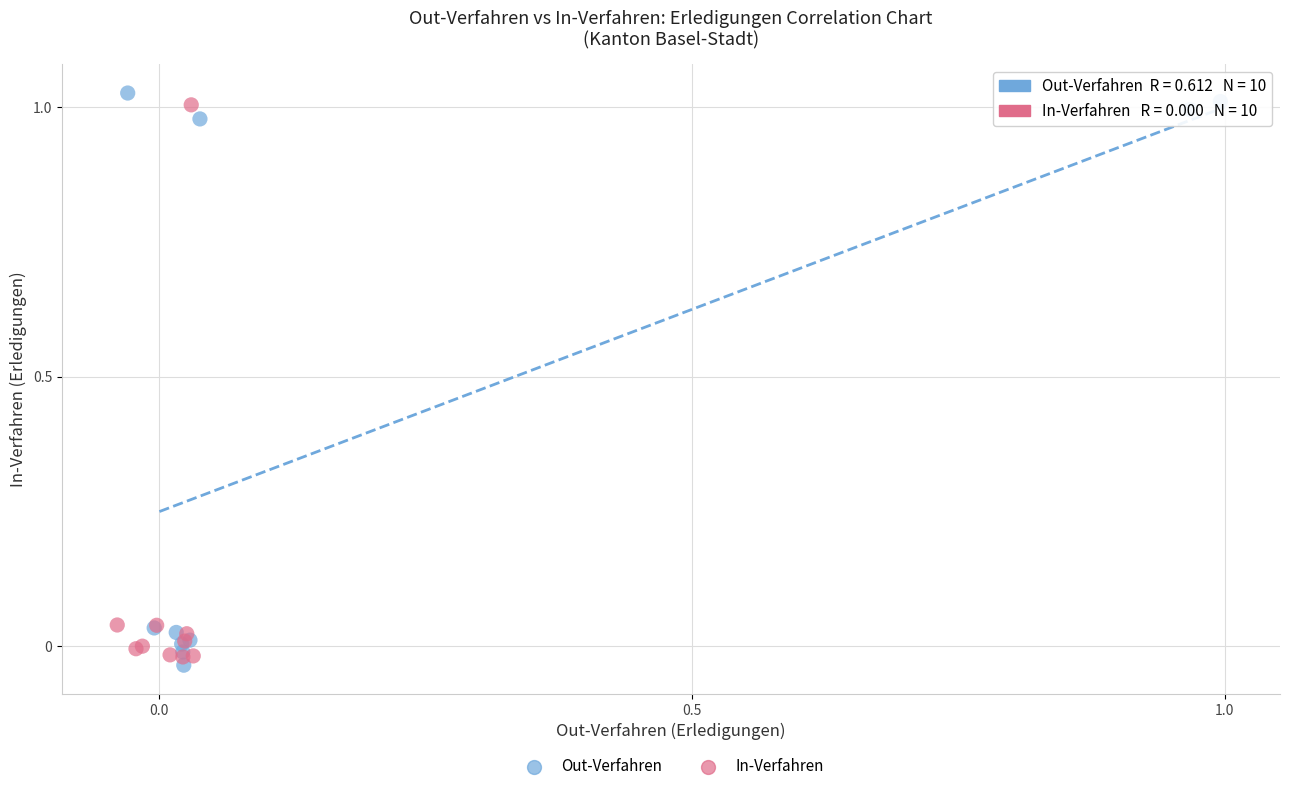

Which series contains the lowest Y value?

Out-Verfahren